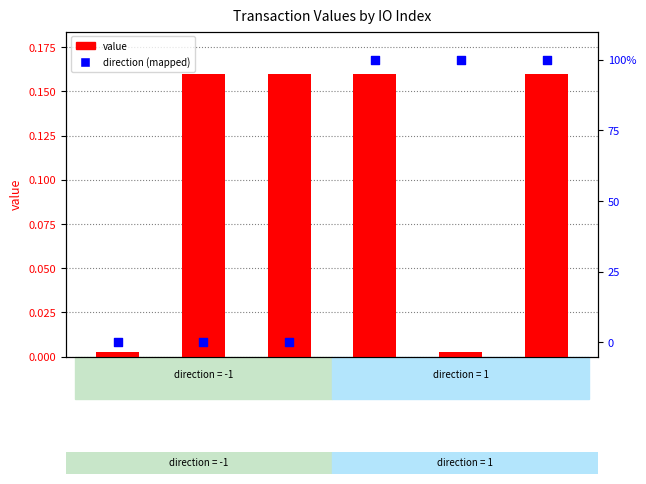

What are all the series names shown in the legend?

value, direction